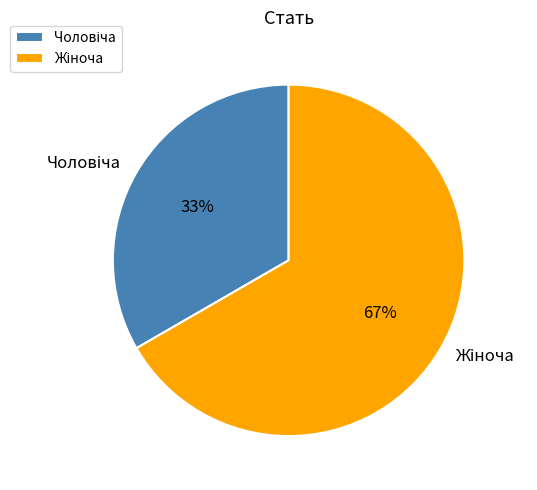

Is there any slice that represents more than half of the pie?

Yes